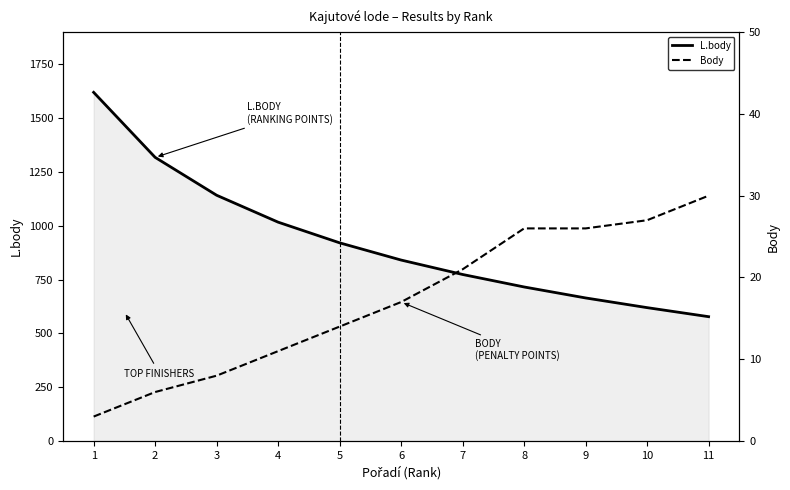

List the series in order of their overall mean, highest first.

L.body, Body